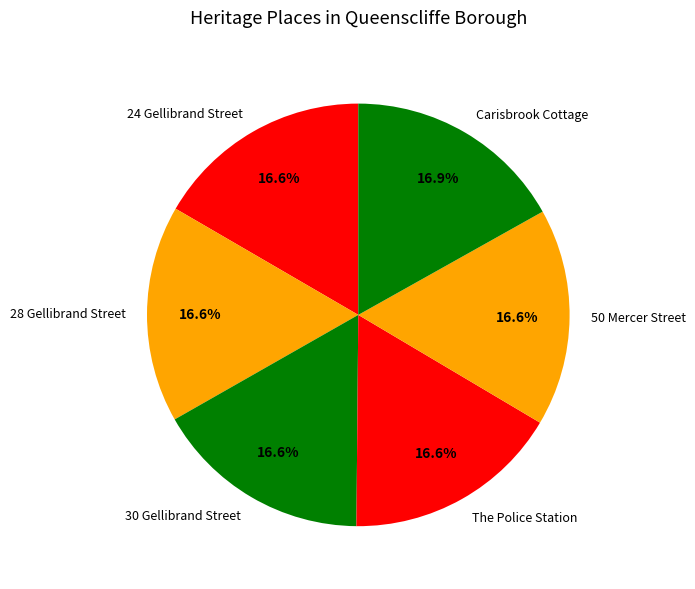

What is the ratio of the value at 24 Gellibrand Street to the value at 28 Gellibrand Street?

1.0